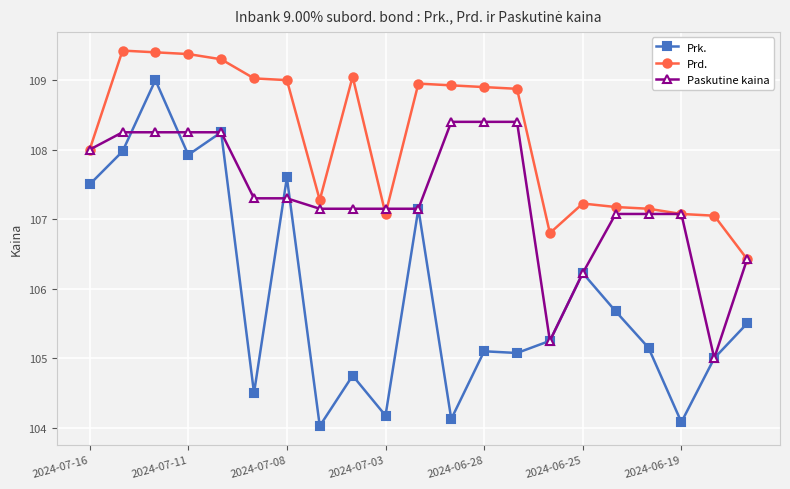

True or false: Prd. has more than 0 interior local peaks.

True